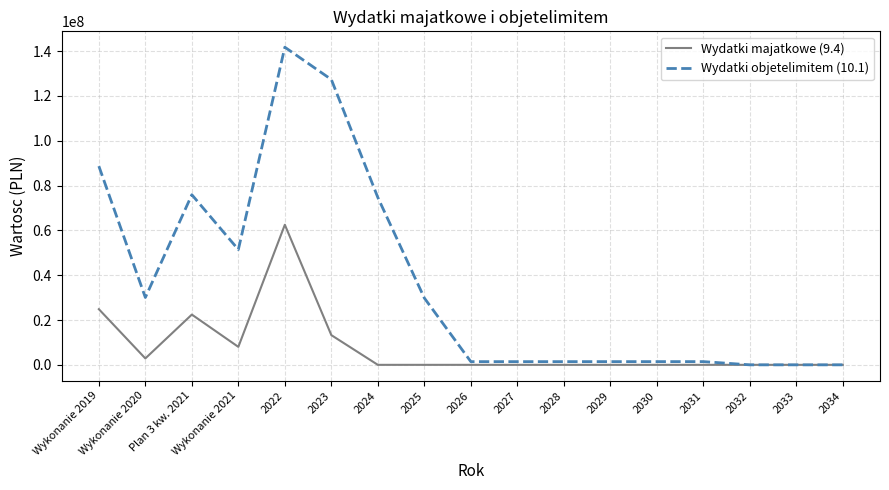

What is the greatest value displayed?

141740397.2